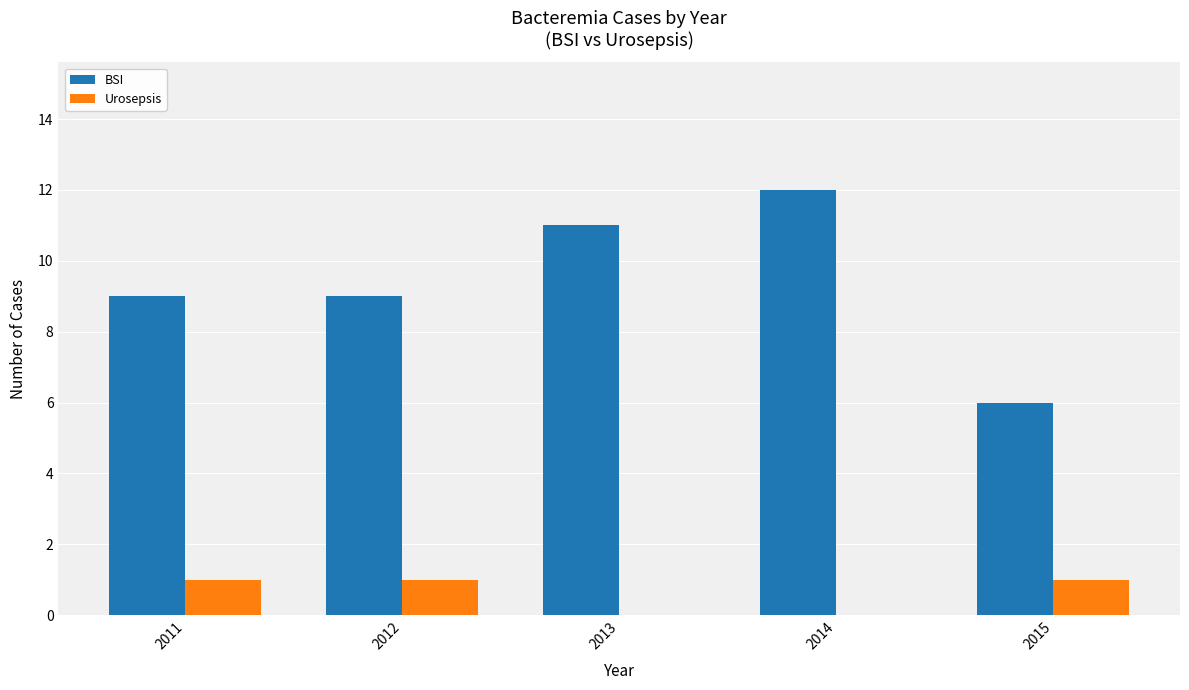

What is the sum of all BSI values?

47